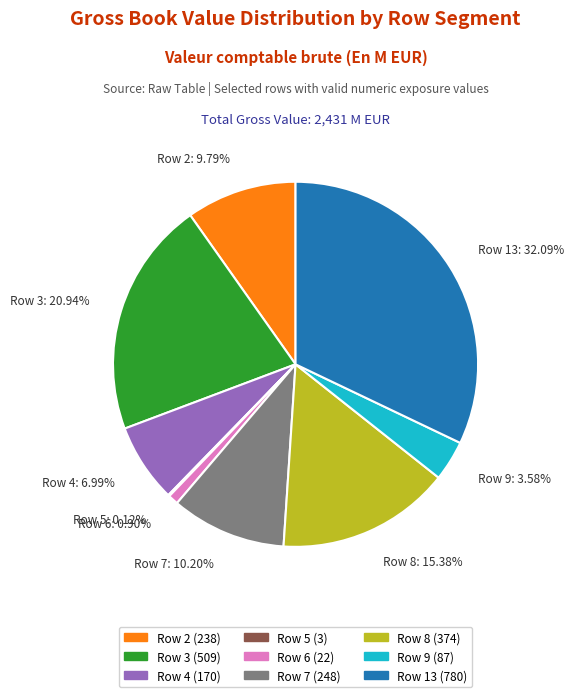

What portion of the pie excludes Row 9?

96.4%